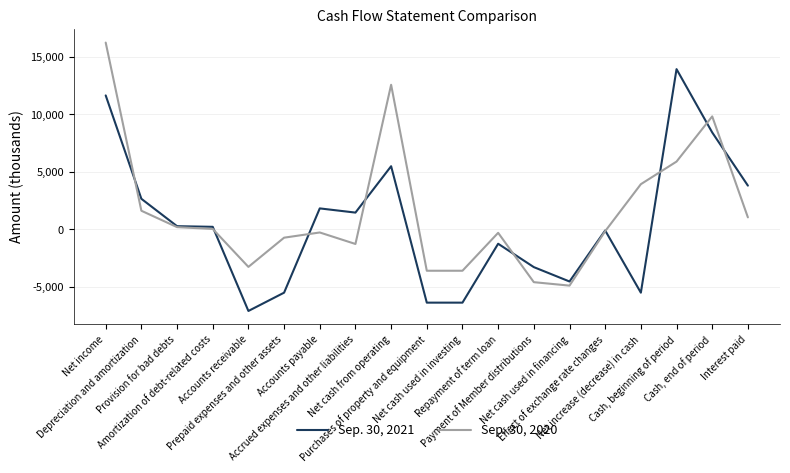

What is the approximate value of Sep. 30, 2020 at Cash, end of period, to the nearest 10?

9830